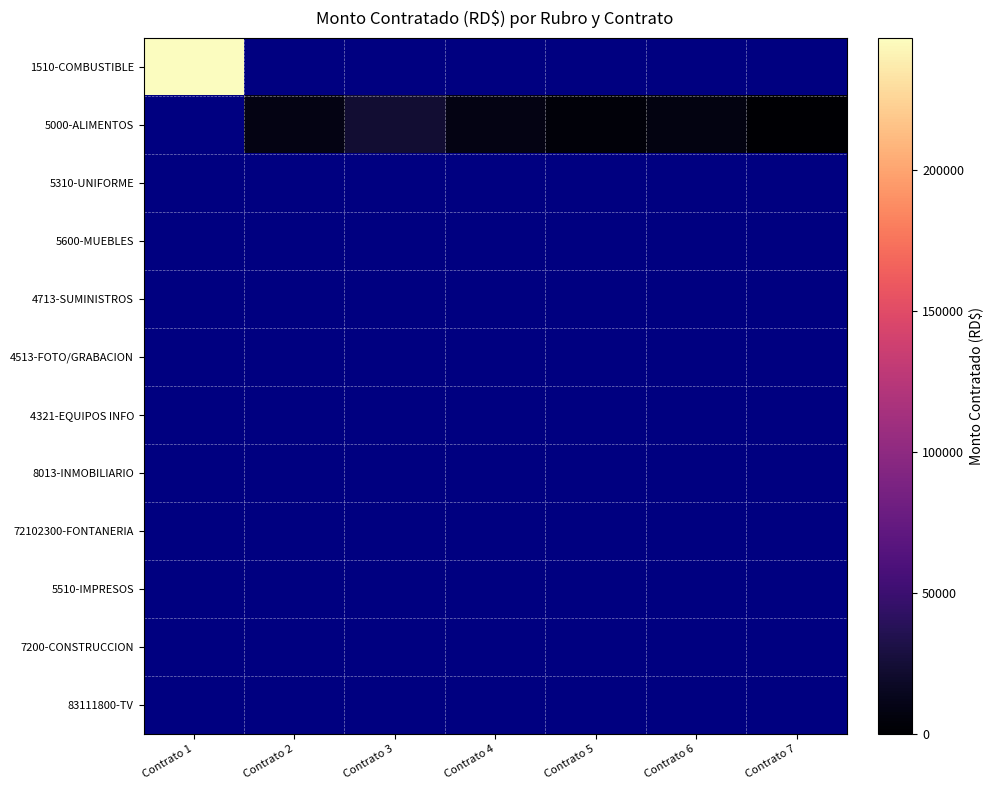

How many distinct data groups are displayed?

12